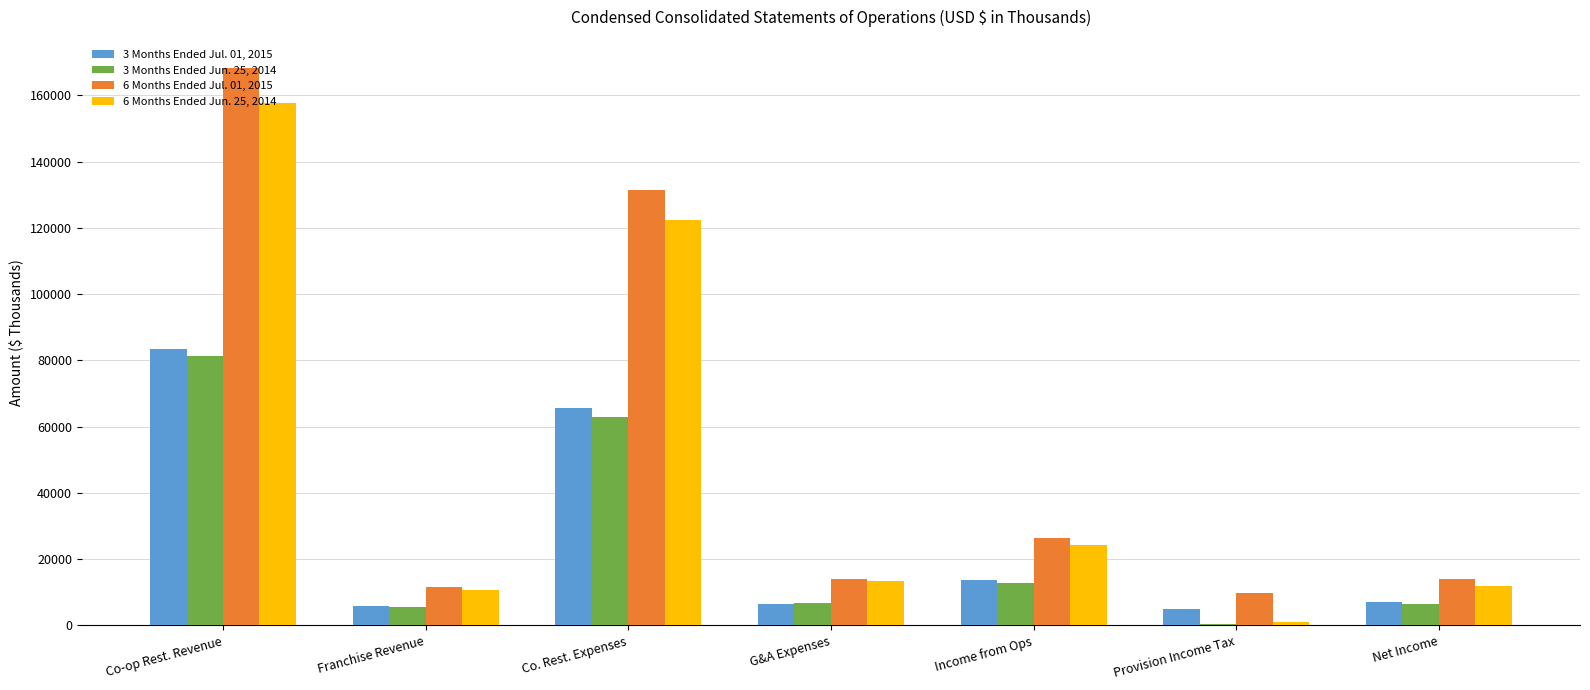

How many series are shown in this chart?

4